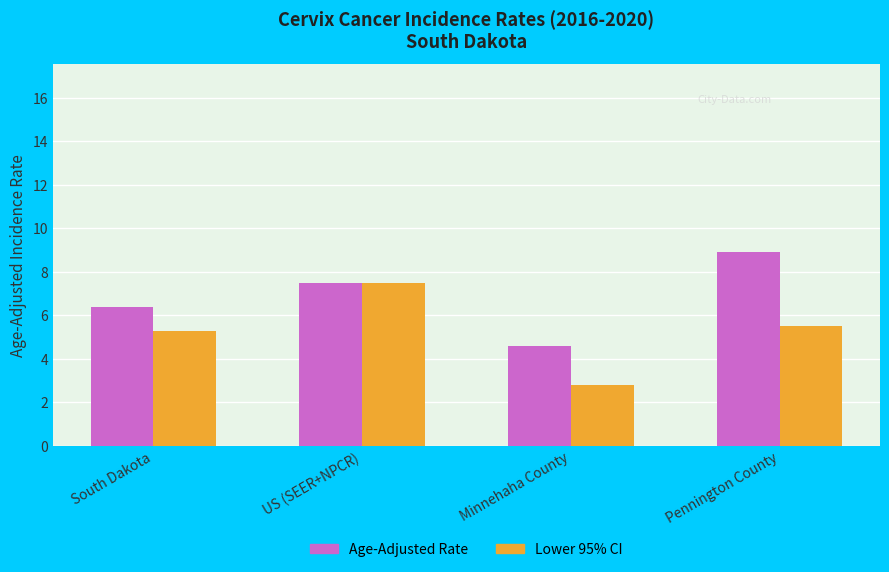

The Lower 95% CI series shows 9.6 at Pennington County. True or false?

False